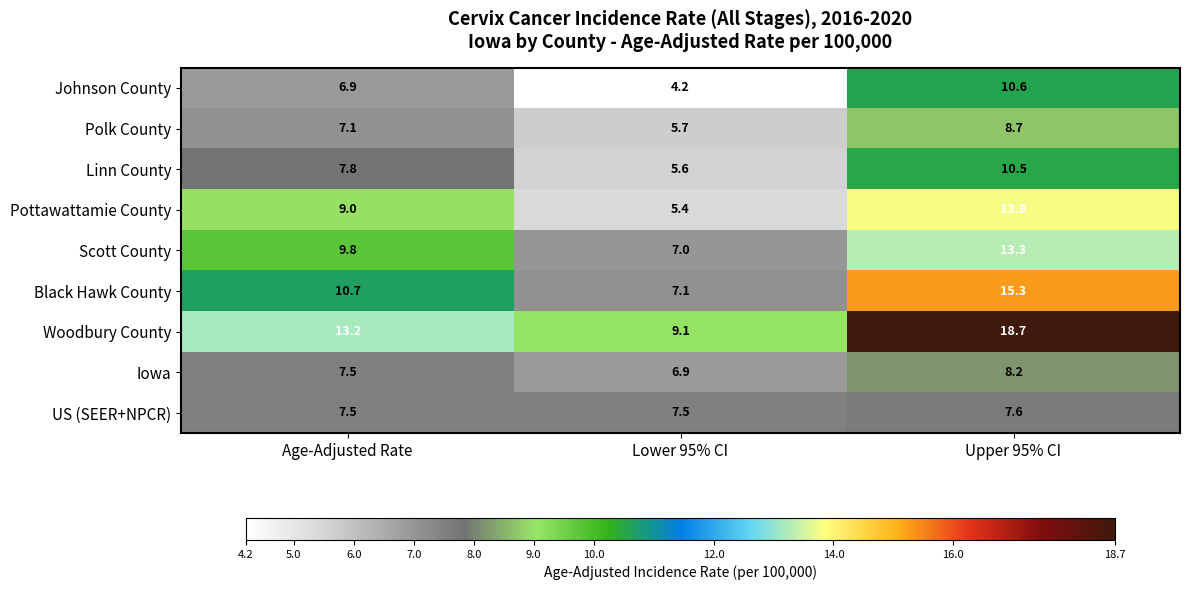

The value of Johnson County at Upper 95% CI is 7.2. True or false?

False